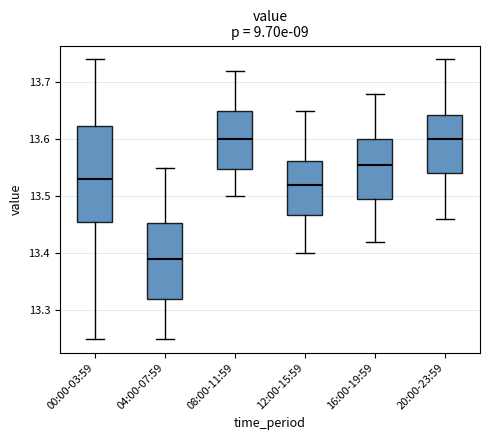

Reading left to right, transcribe this box plot: for each box, give where its median line is, the range the box spans, and where its two whiskers end, as read against the y-axis. The values are not printed on the chart, so give them approximately, as read against the axis.

00:00-03:59: median 13.53, box 13.46 to 13.62, whiskers 13.25 to 13.74
04:00-07:59: median 13.39, box 13.32 to 13.45, whiskers 13.25 to 13.55
08:00-11:59: median 13.60, box 13.55 to 13.65, whiskers 13.50 to 13.72
12:00-15:59: median 13.52, box 13.47 to 13.56, whiskers 13.40 to 13.65
16:00-19:59: median 13.56, box 13.50 to 13.60, whiskers 13.42 to 13.68
20:00-23:59: median 13.60, box 13.54 to 13.64, whiskers 13.46 to 13.74